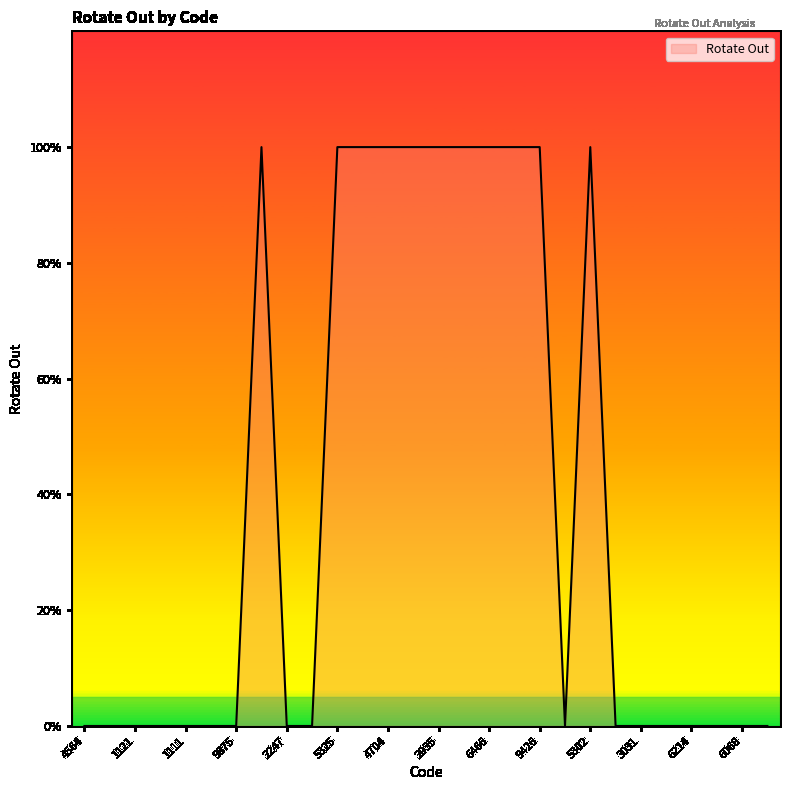

Reading right to left, extract all data points from this chart.

0	0	0	0	0	0	0	1	0	1	1	1	1	1	1	1	1	1	0	0	1	0	0	0	0	0	0	0